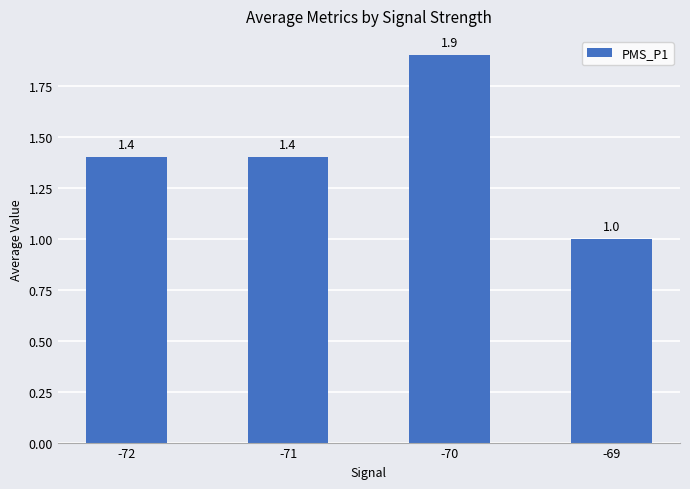

Which category has the lowest value across all series?

-69